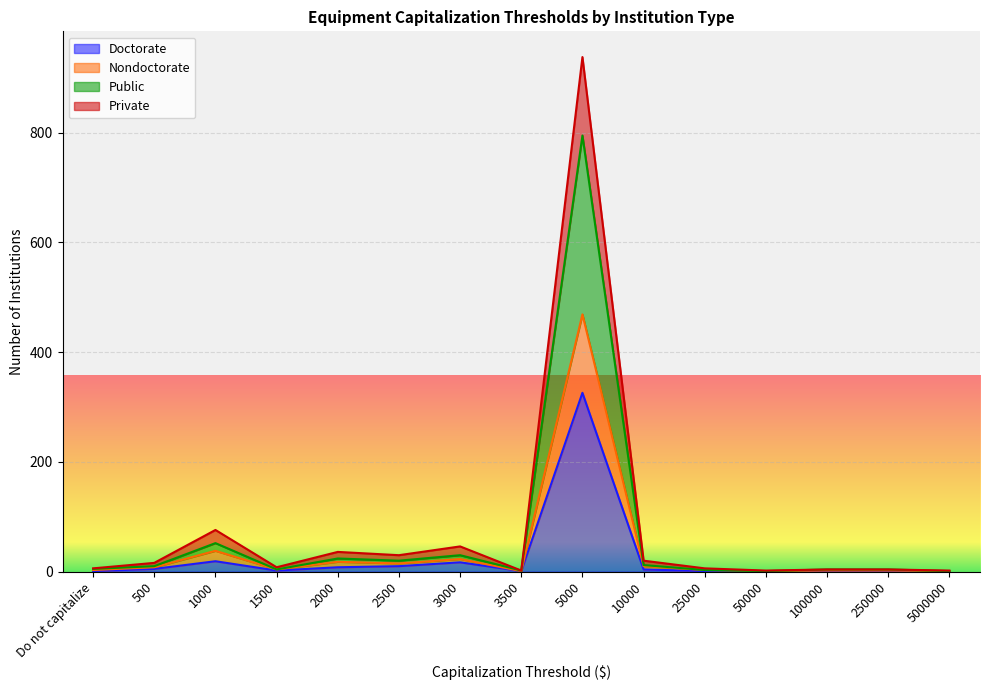

Which category has the lowest value across all series?

5000000